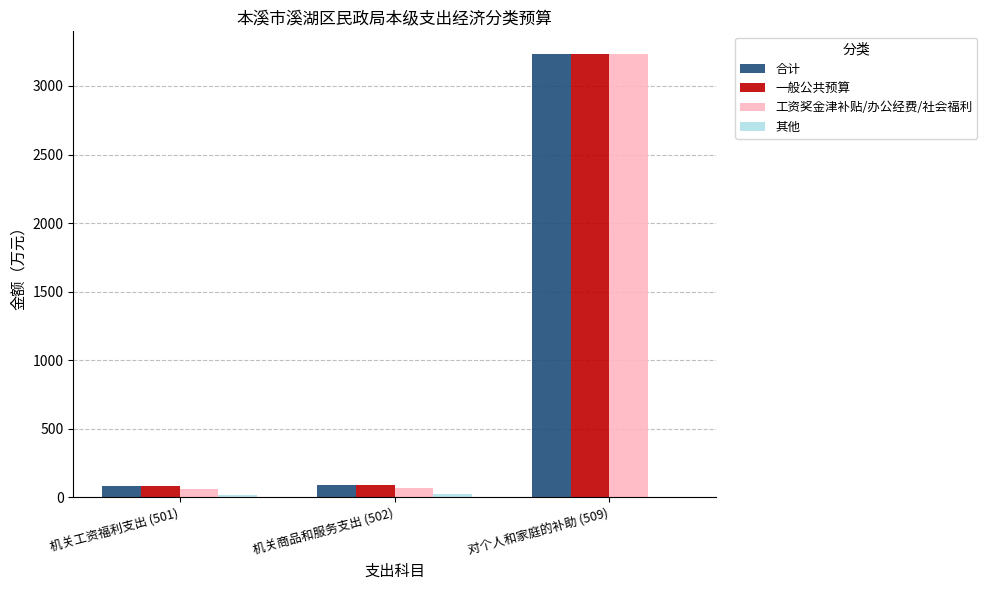

At which category is the sum across all series the highest?

对个人和家庭的补助 (509)